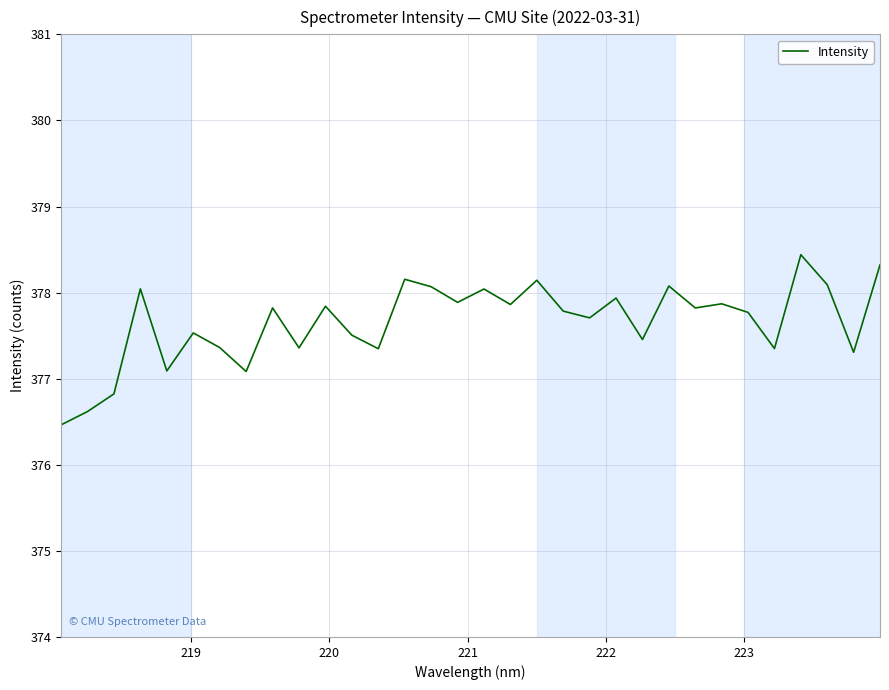

Count the number of data series in this chart.

1